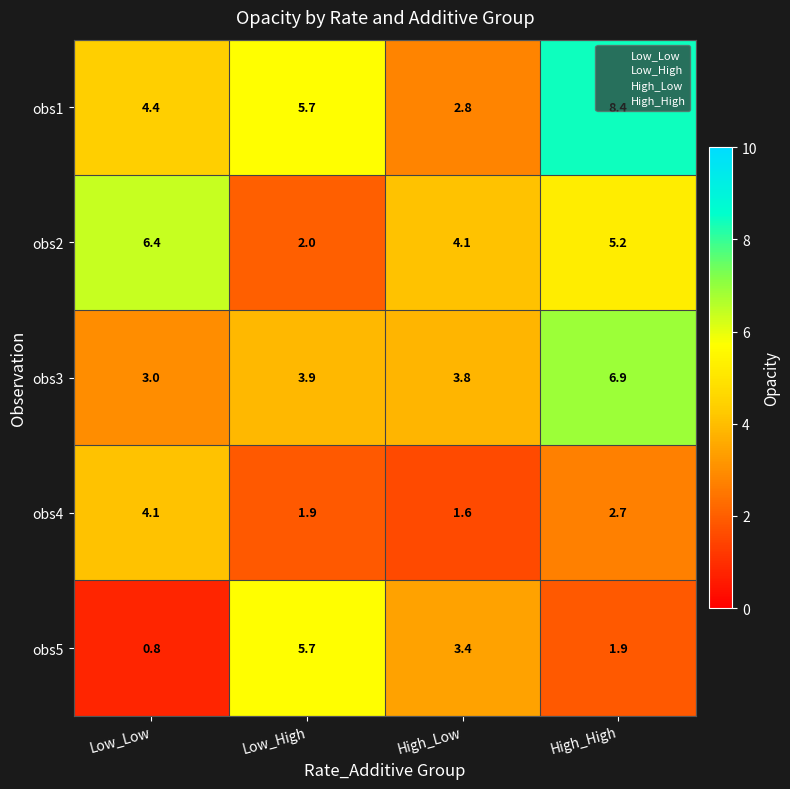

What is the maximum value shown in the chart?

8.4